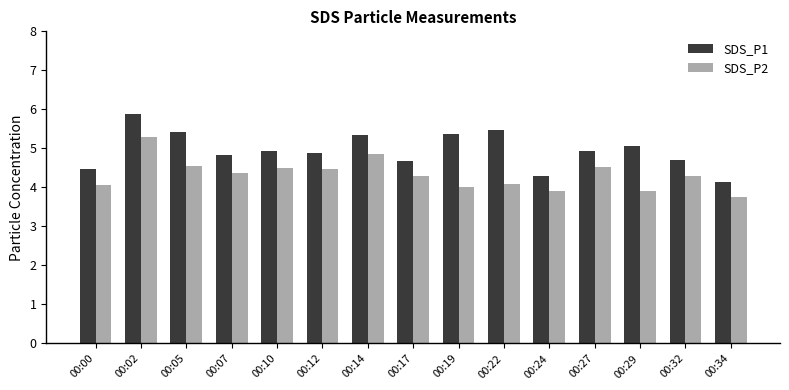

What are all the series names shown in the legend?

SDS_P1, SDS_P2